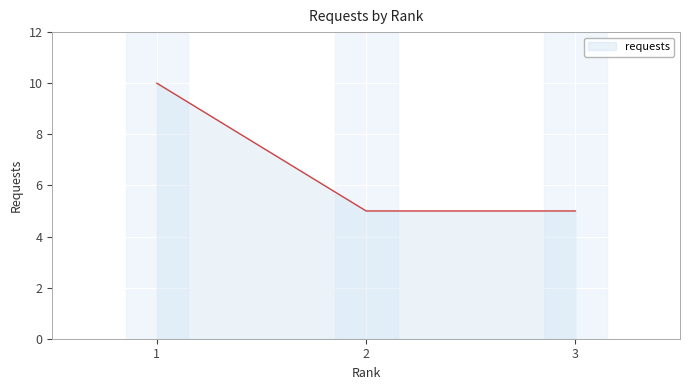

What is the greatest value displayed?

10